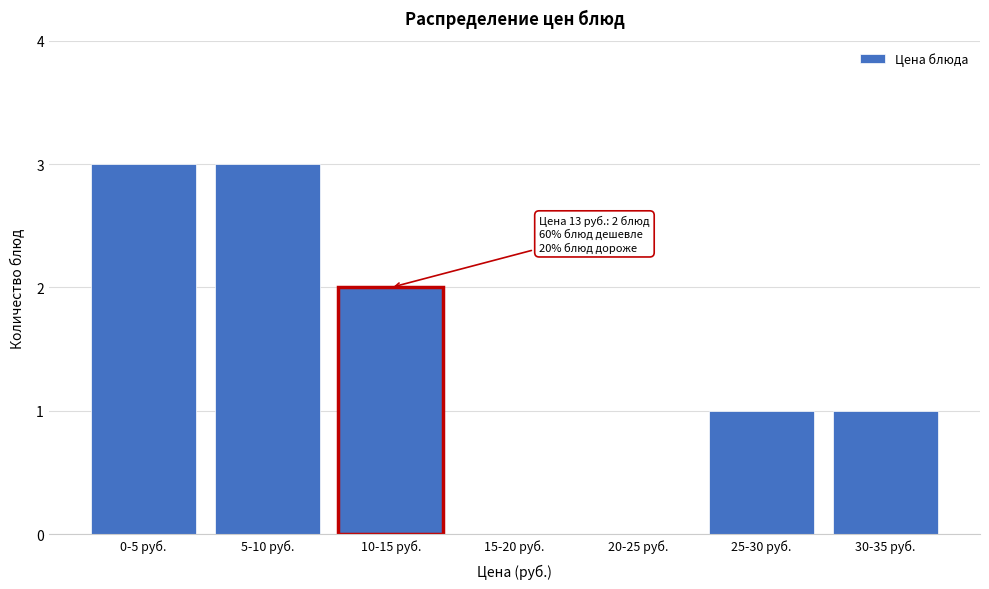

Reading right to left, list all the values displayed in this chart.

30-35 руб.=1	25-30 руб.=1	20-25 руб.=0	15-20 руб.=0	10-15 руб.=2	5-10 руб.=3	0-5 руб.=3